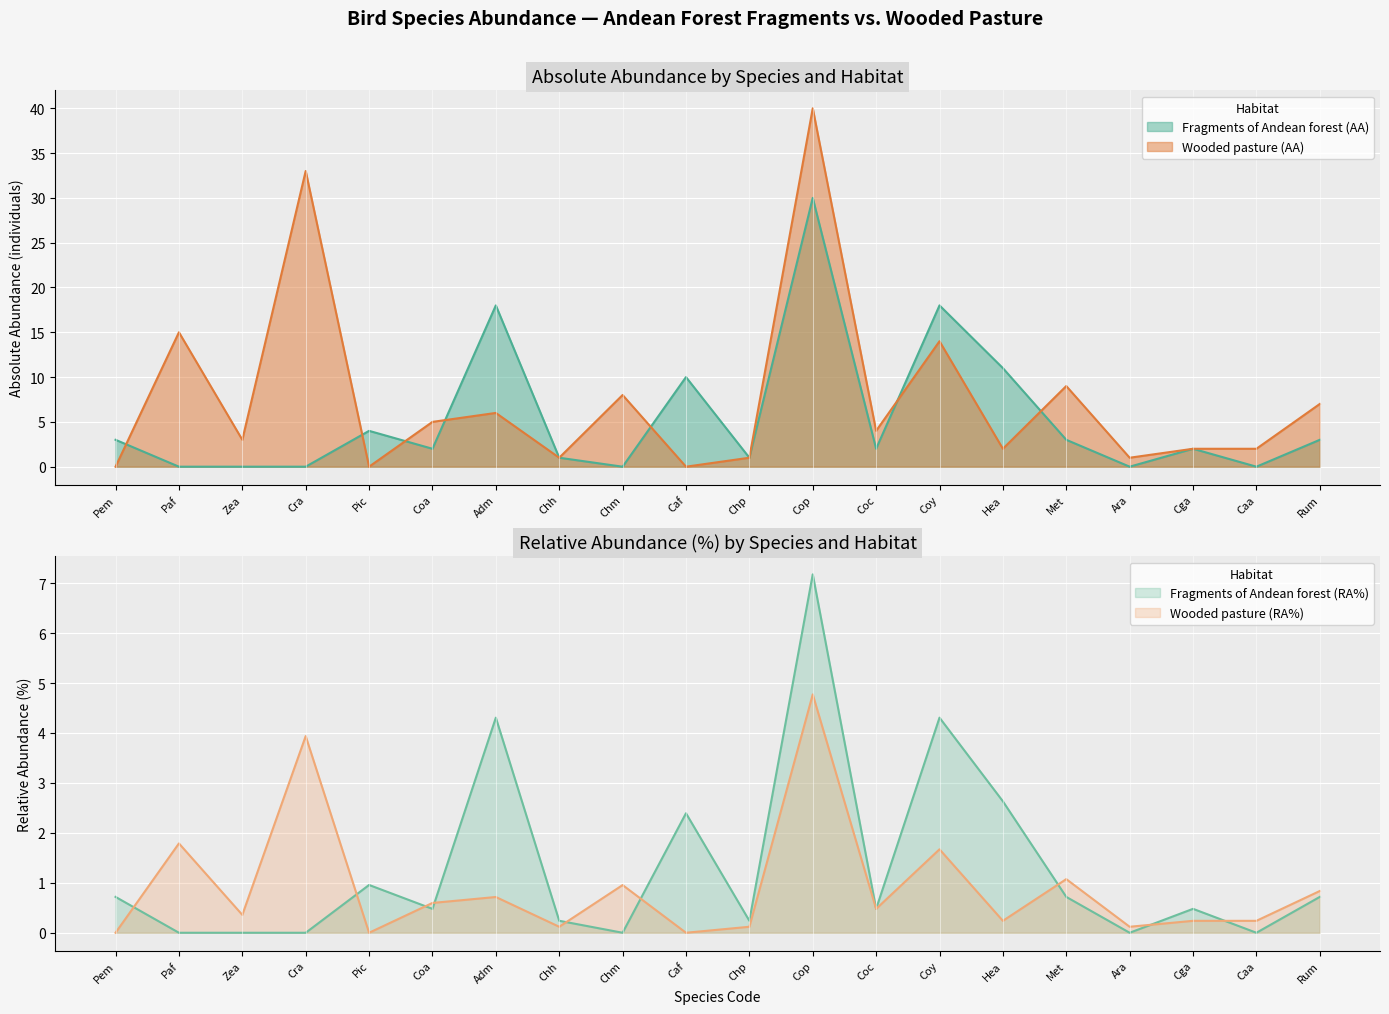

List the series in order of their peak value, highest first.

Wooded pasture (AA), Fragments of Andean forest (AA), Fragments of Andean forest (RA%), Wooded pasture (RA%)